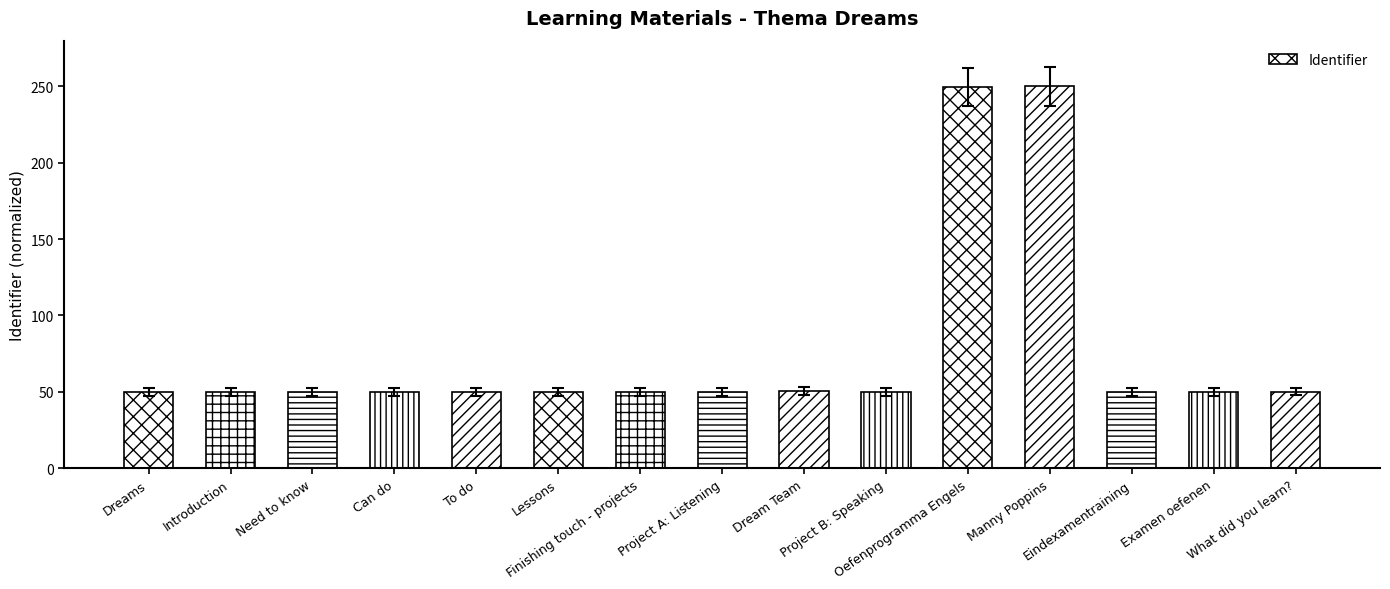

True or false: the data shows 449.8 at Manny Poppins.

False